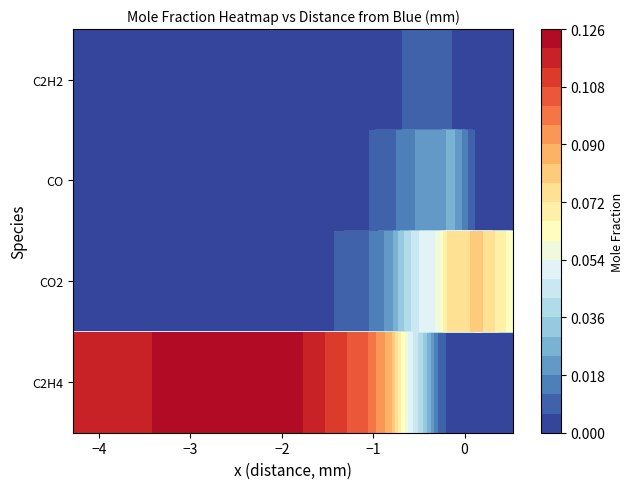

How many data points in CO2 are above 0?

9